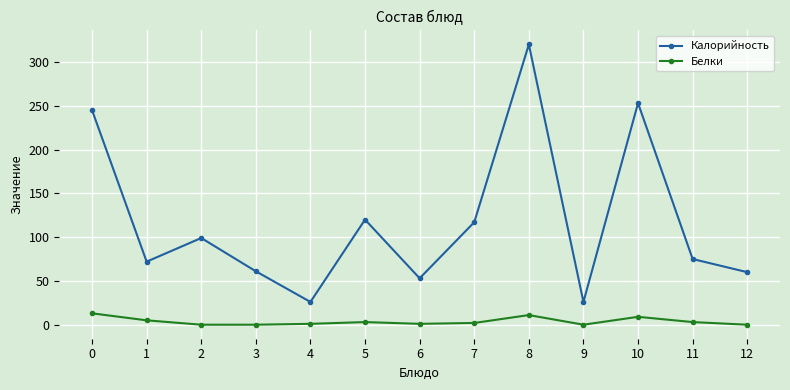

At which category does Калорийность reach its first local valley?

1